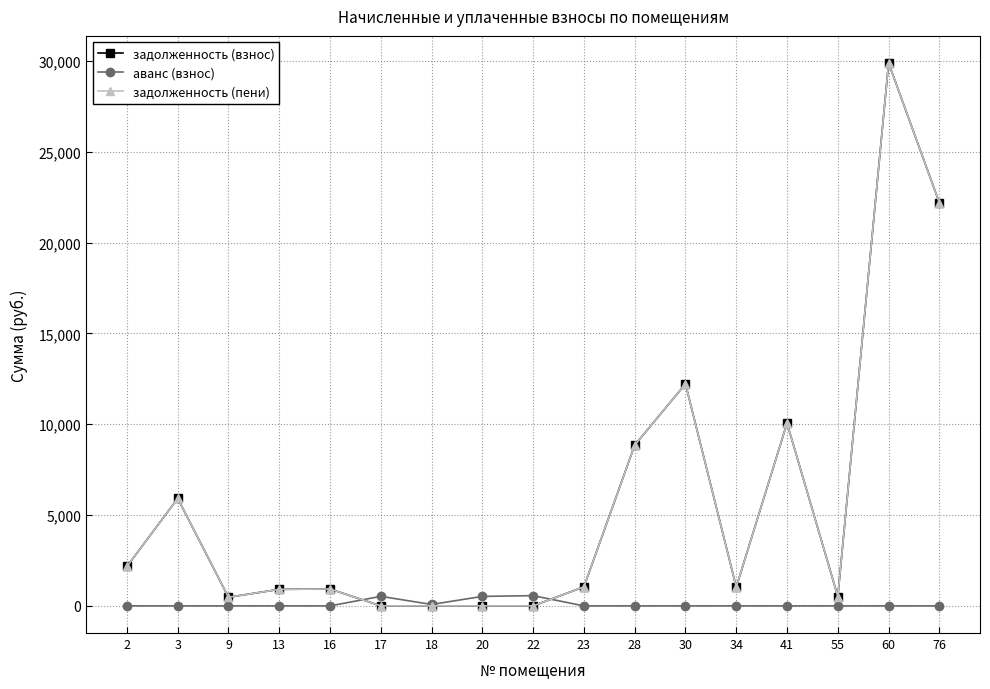

True or false: задолженность (взнос) and аванс (взнос) cross at least once.

True